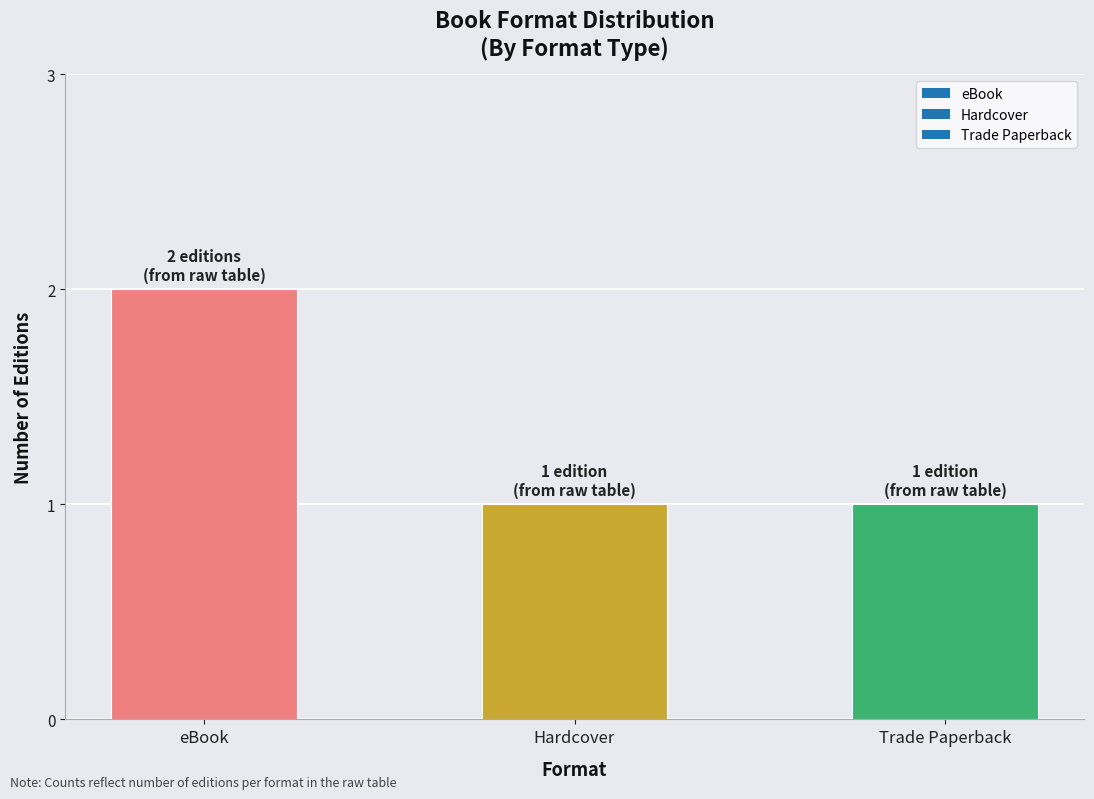

Reading right to left, list all the values displayed in this chart.

1	1	2